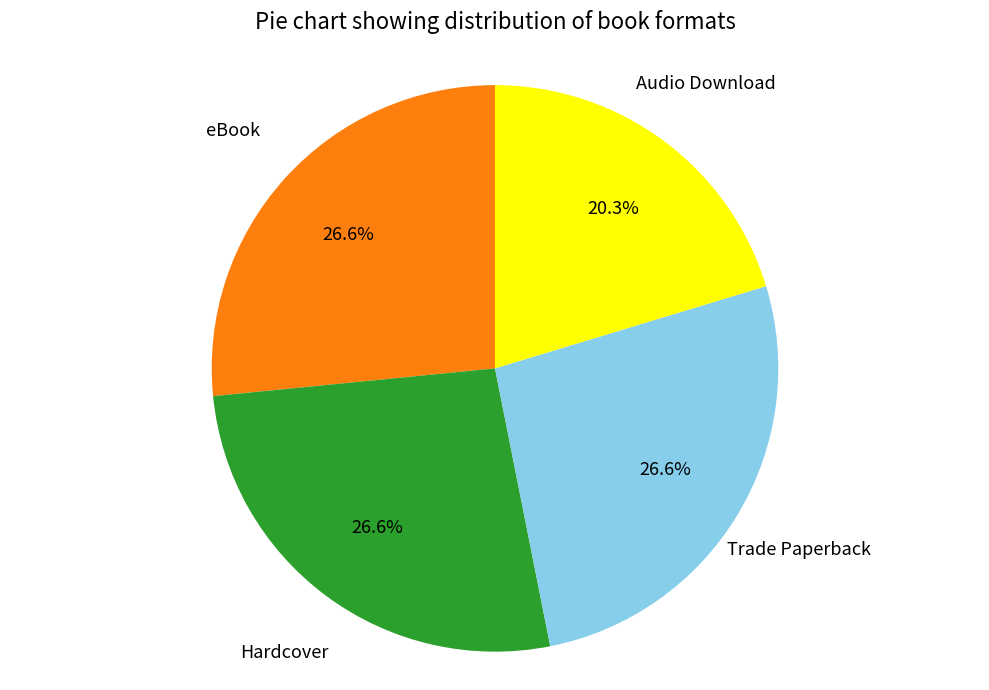

Which slice is the smallest?

Audio Download